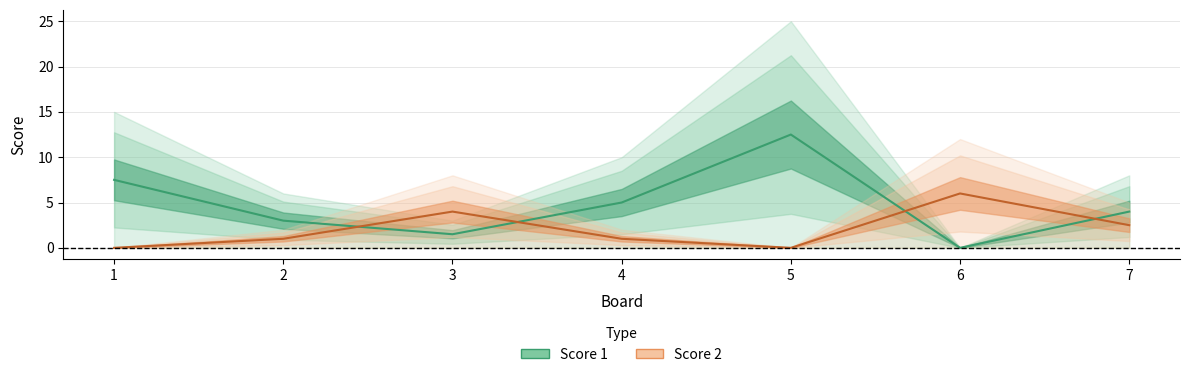

At how many categories does at least one series exceed 5?

3